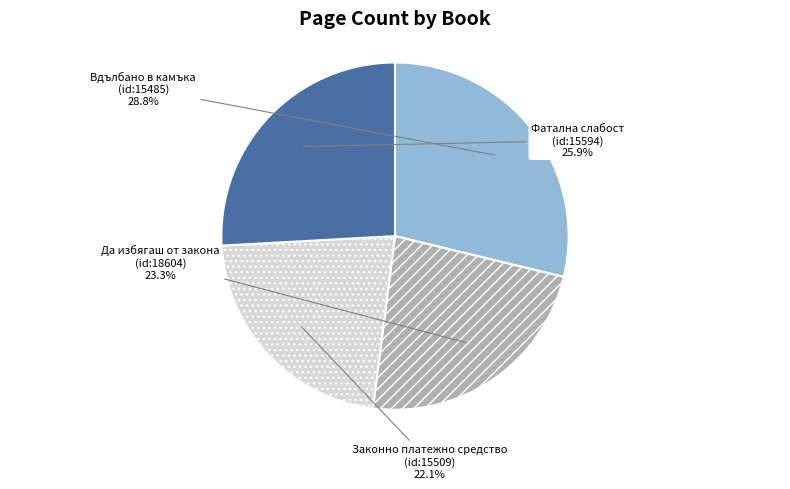

Count the number of slices in the pie.

4